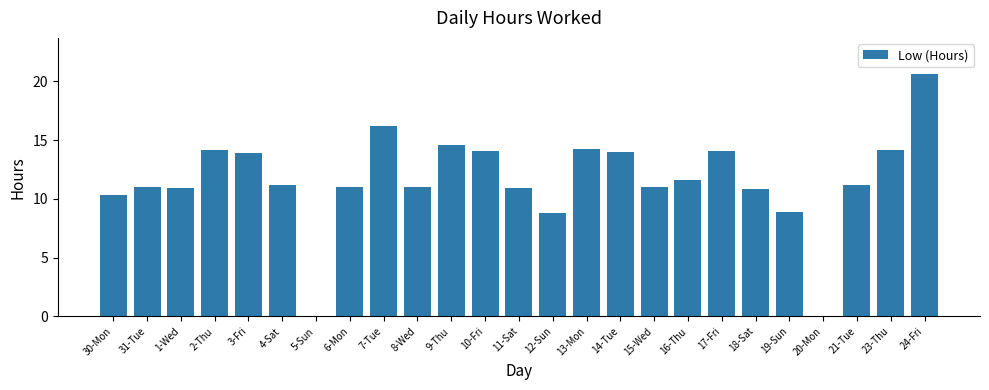

The value at 30-Mon is 3.3. True or false?

False